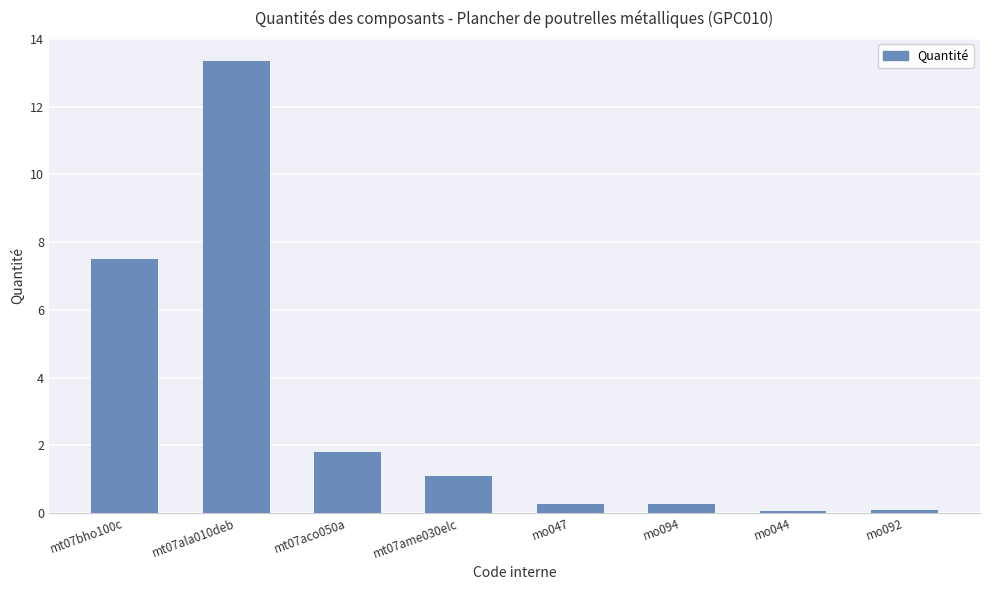

Are the bars grouped side by side (vs. stacked)?

No